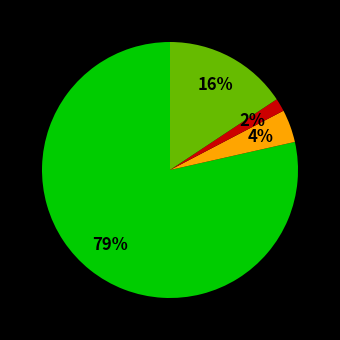

To the nearest percent, what is the average slice percentage?

25%